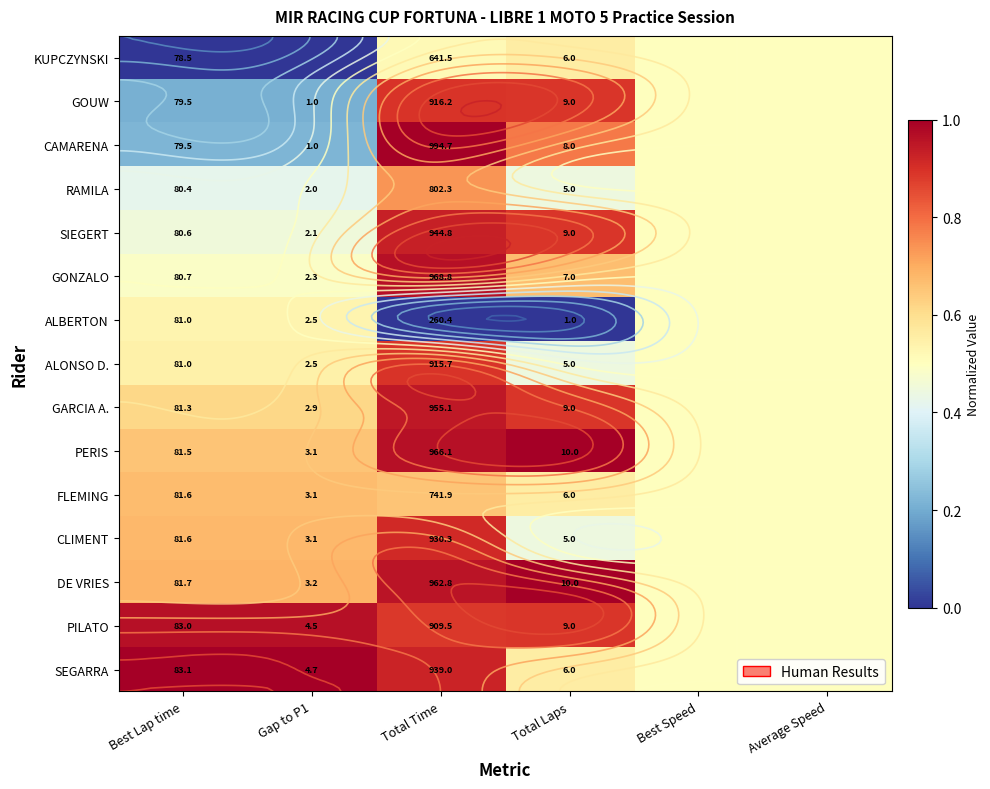

Between Best Speed and Average Speed, which is larger?

Best Speed